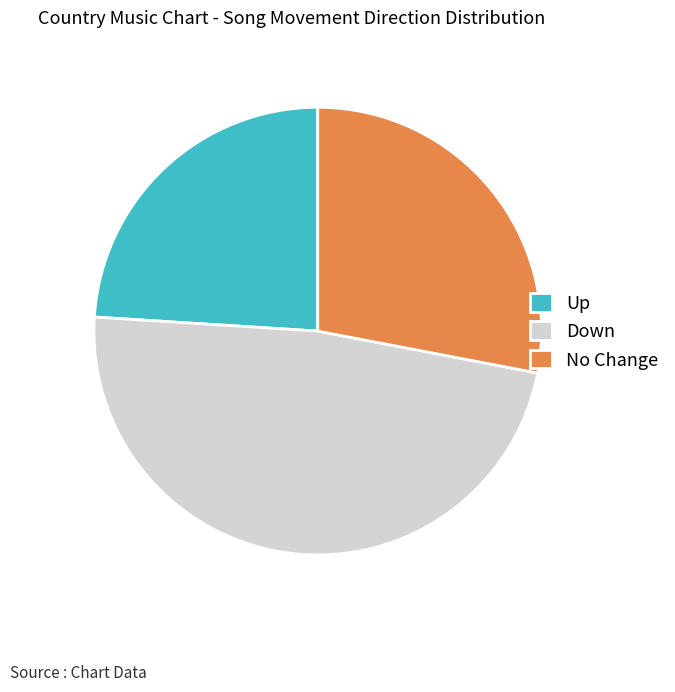

Count the number of slices in the pie.

3